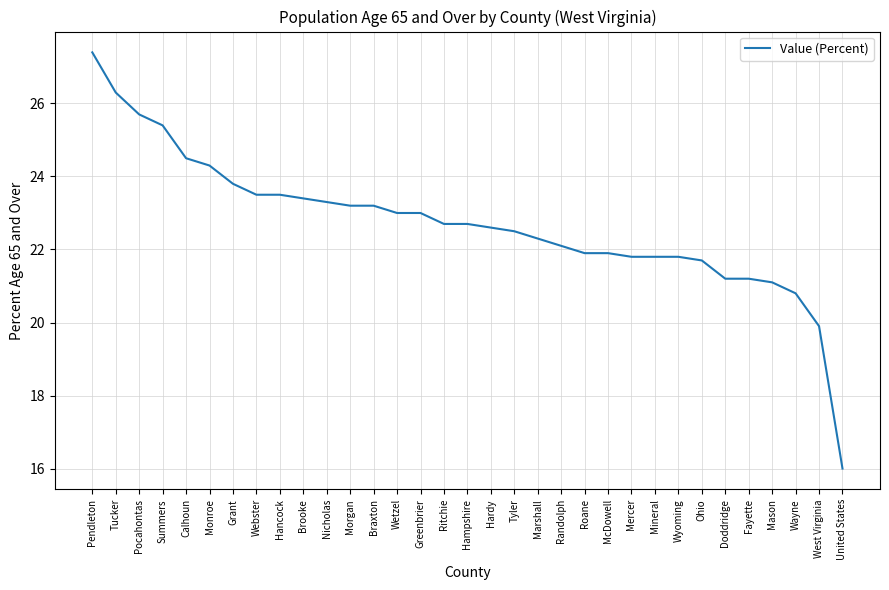

What is the difference between the second highest and minimum values?

10.3